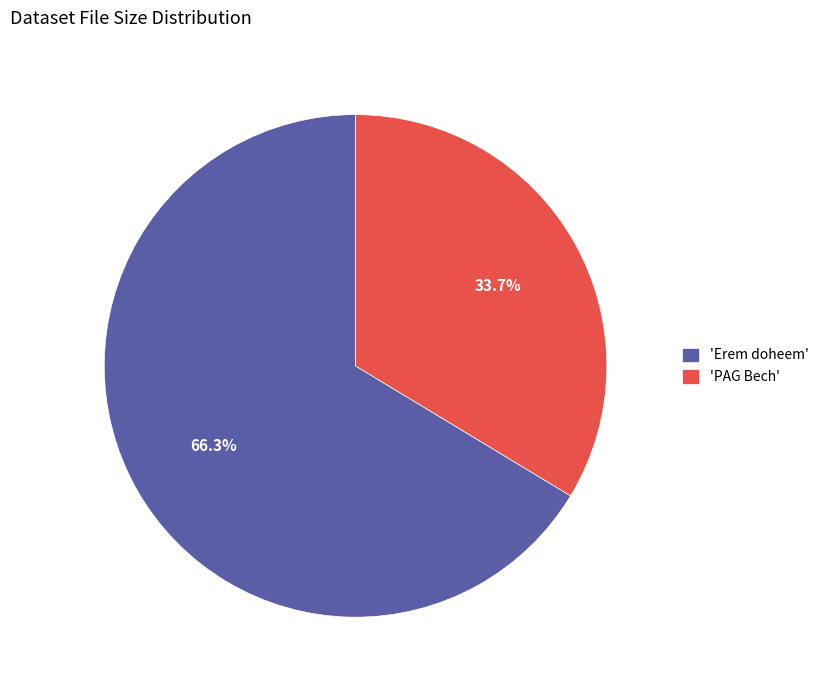

Does 'PAG Bech' represent more than half of the total?

No